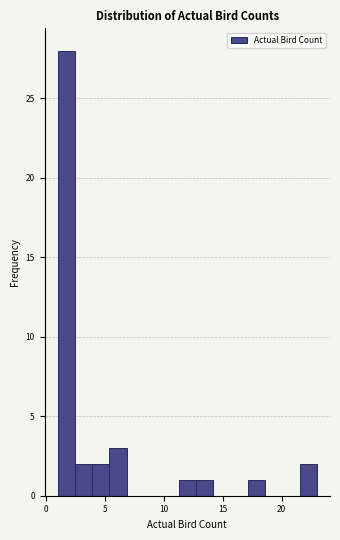

Read against the x-axis, roughly where is the centre of the tallest bar?

1.5